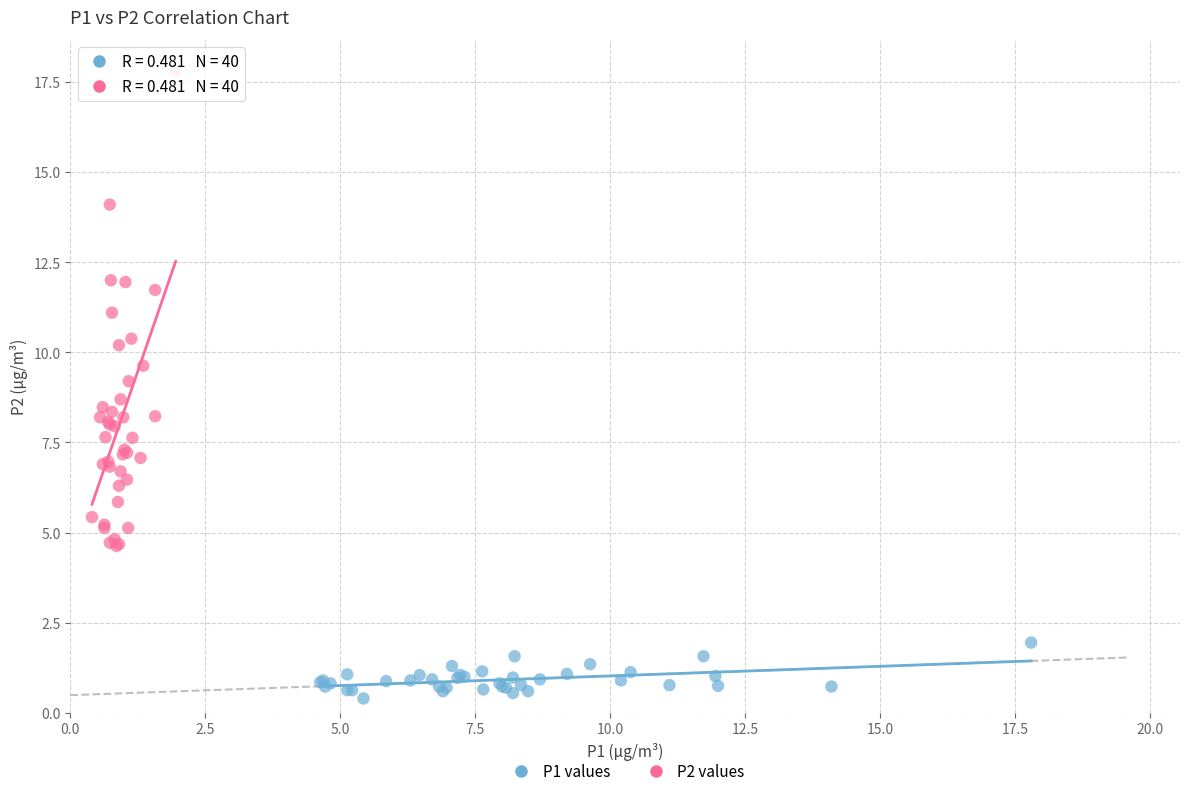

What are all the series names shown in the legend?

P1 values, P2 values